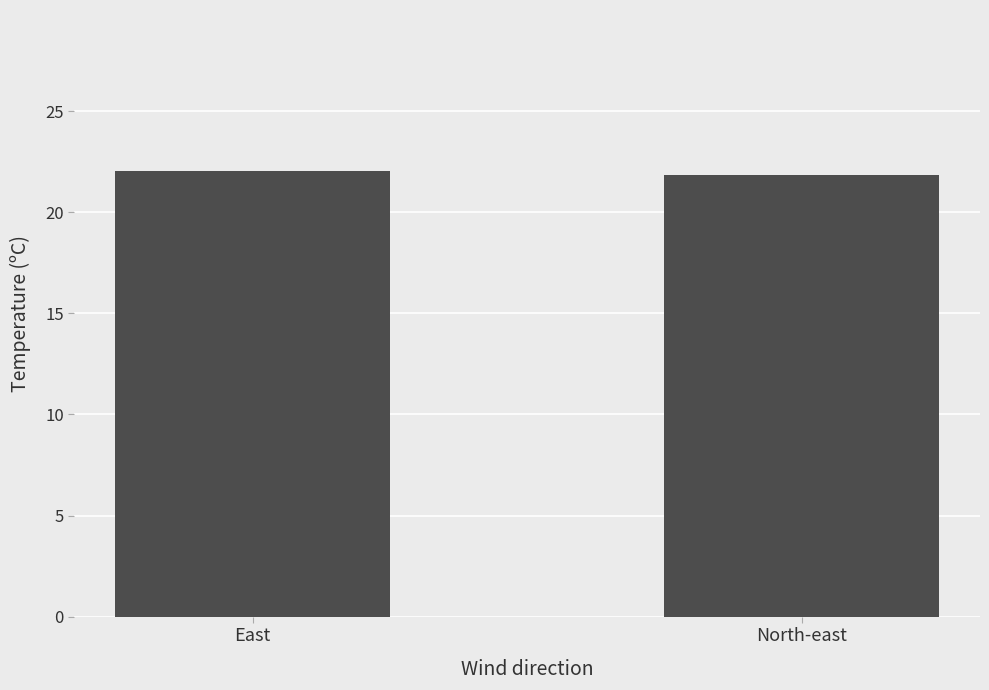

Count the number of data series in this chart.

1